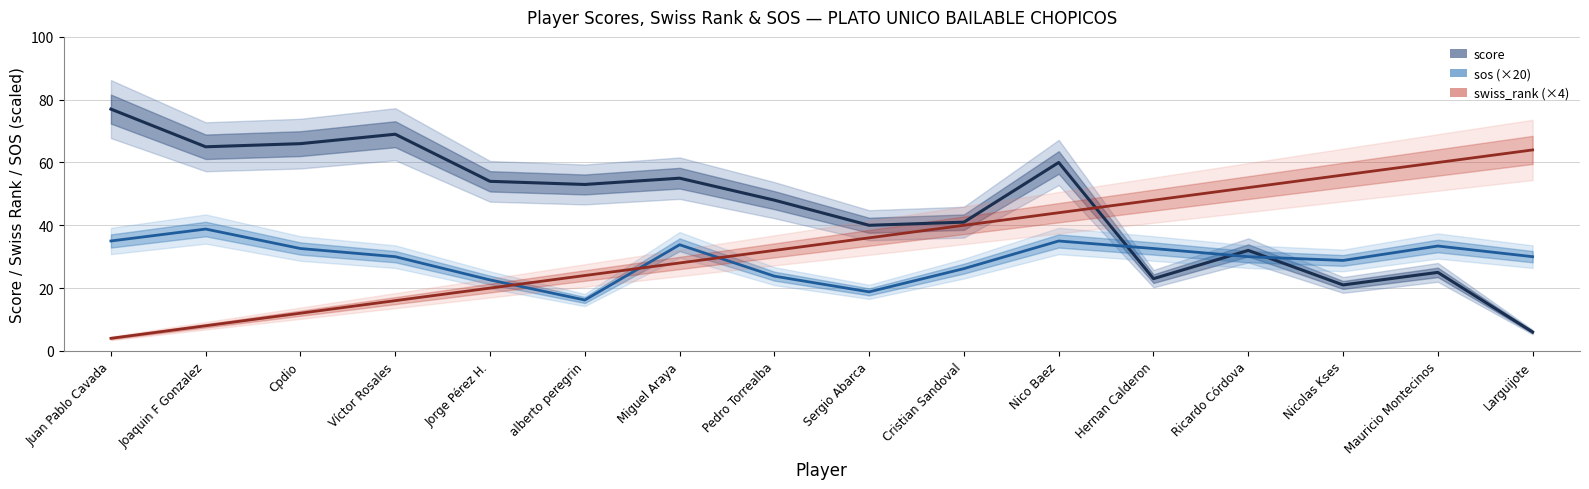

What is the label of the 1st point from the left?

Juan Pablo Cavada